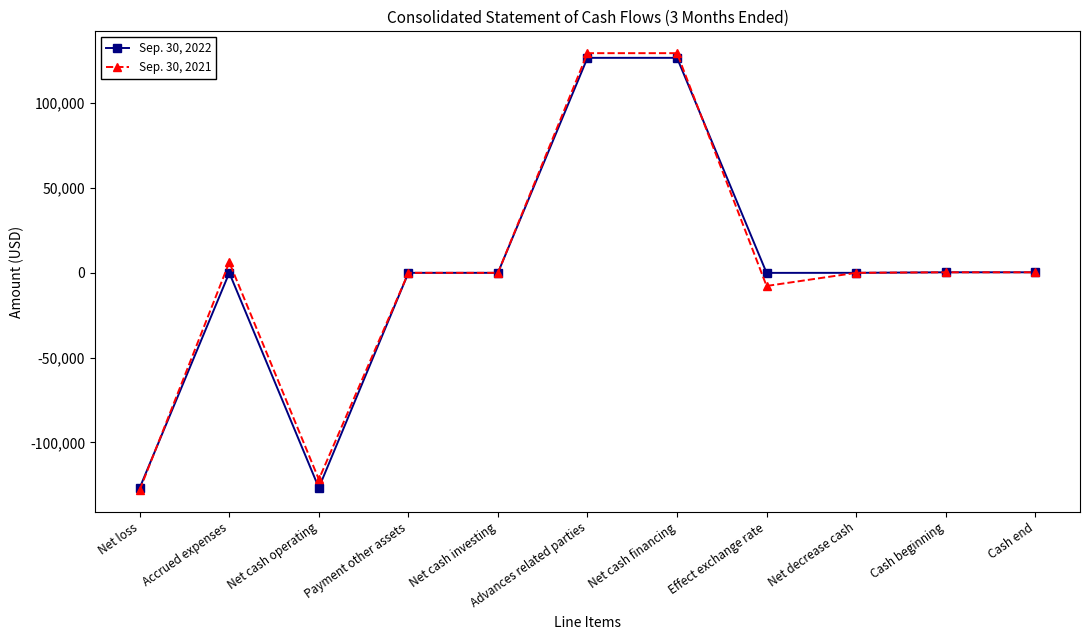

At which category does Sep. 30, 2021 reach its first local valley?

Net cash operating